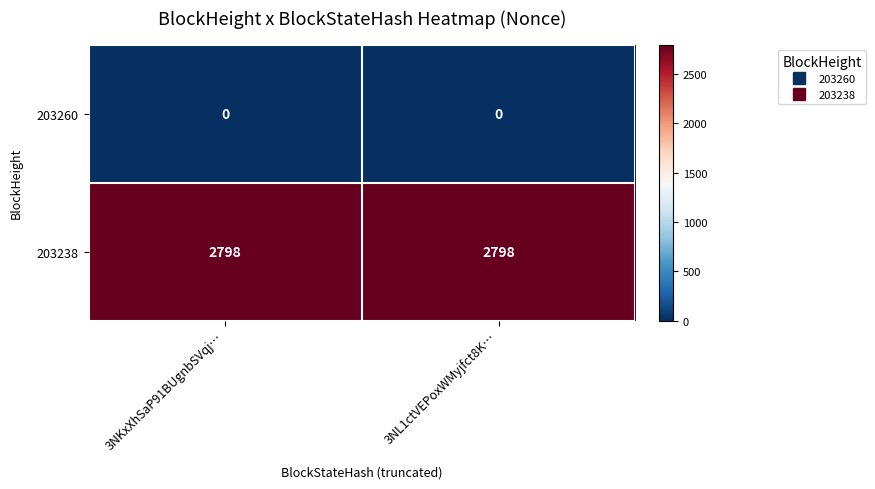

What is the sum of the 203238 values at 3NKxXhSaP91BUgnbSVqj… and 3NL1ctVEPoxWMyjfct8K…?

5596